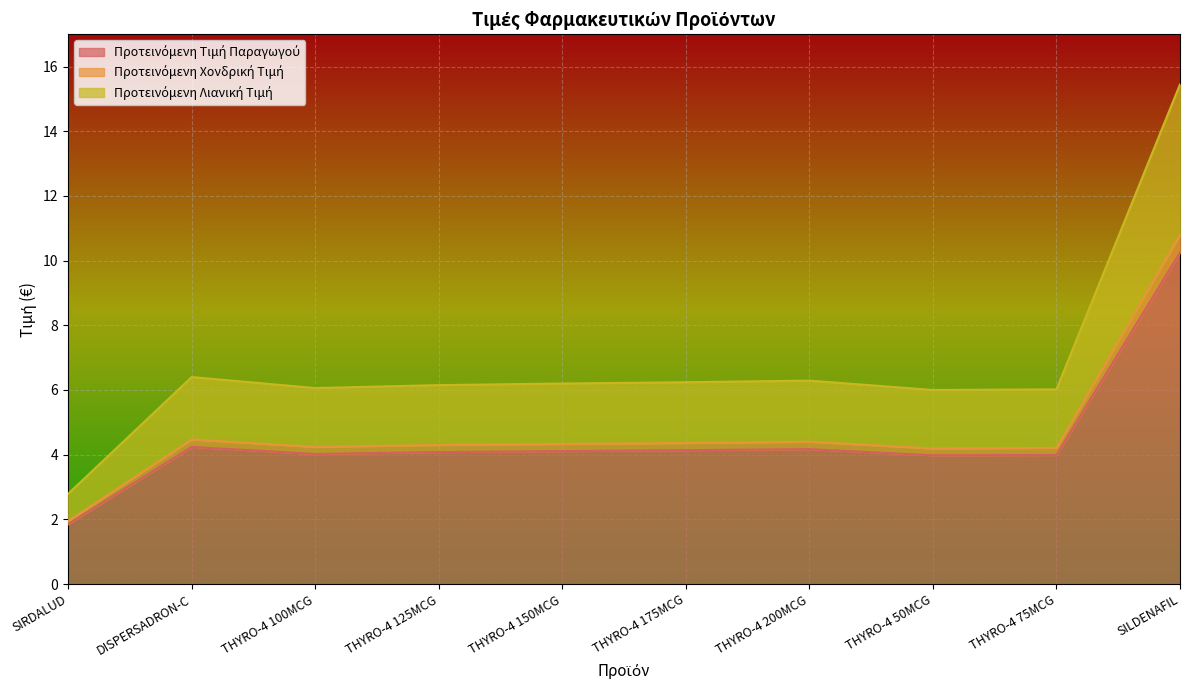

What is the value of the Προτεινόμενη Τιμή Παραγωγού point at the 8th from the left?

4.0